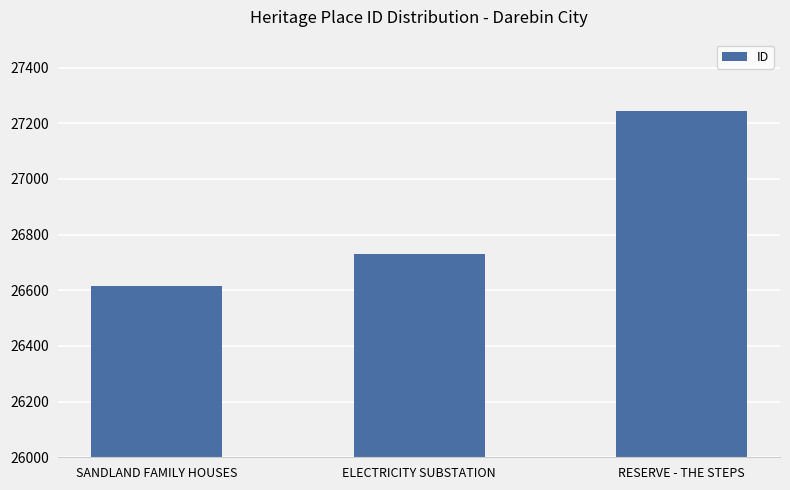

What position from the right is SANDLAND FAMILY HOUSES?

3